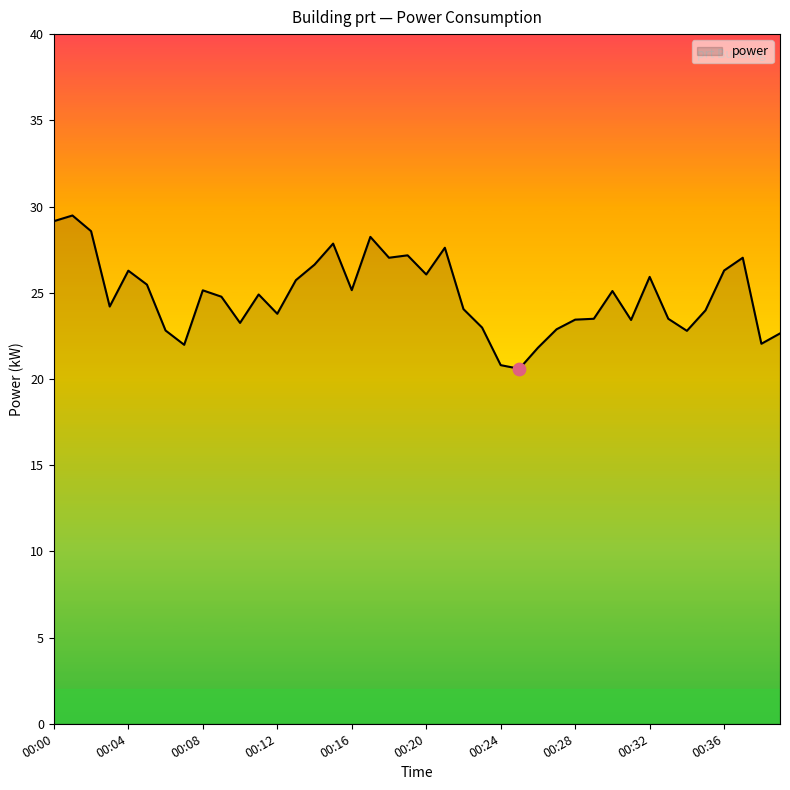

What is the greatest value displayed?

29.5